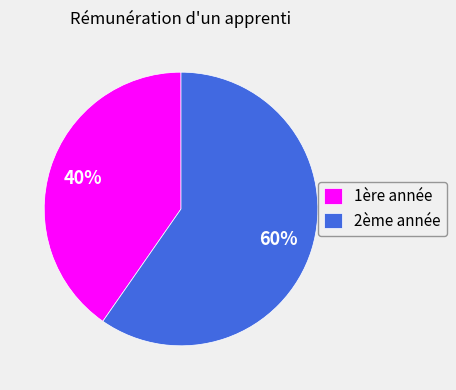

Which category has the biggest portion of the pie?

2ème année